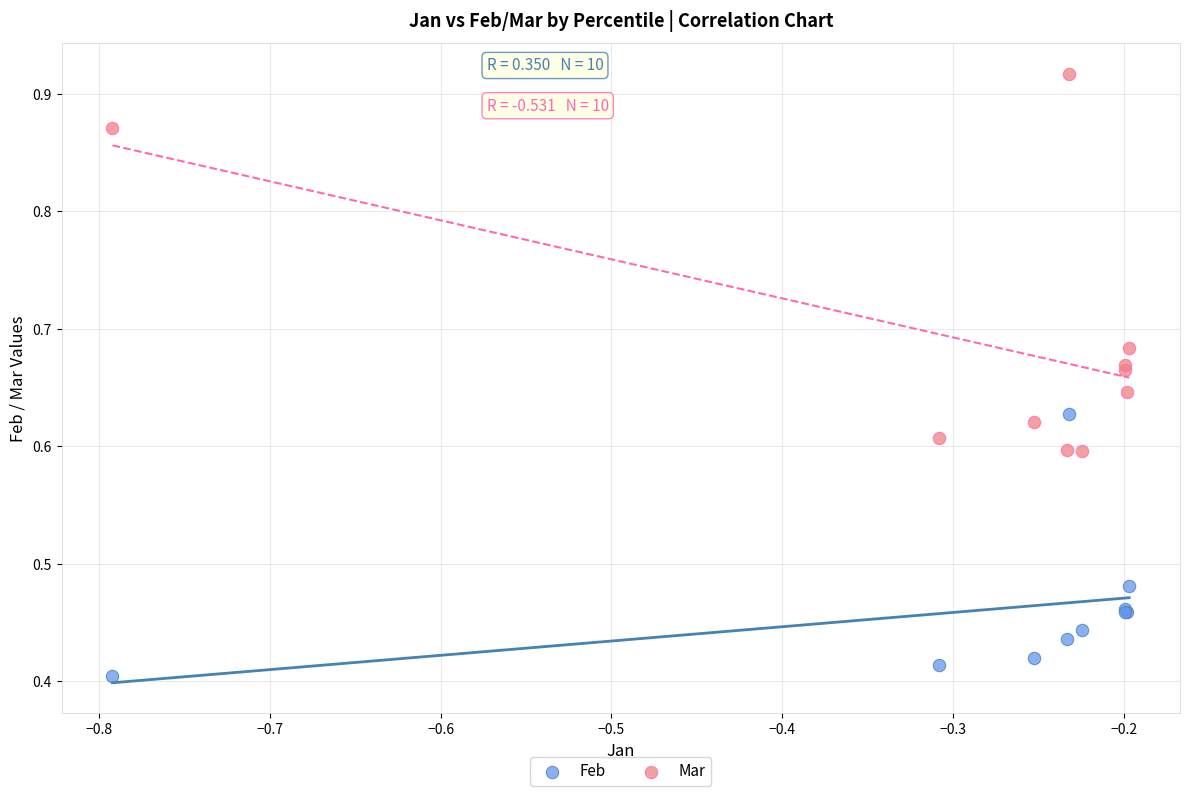

What are all the series names shown in the legend?

Feb, Mar